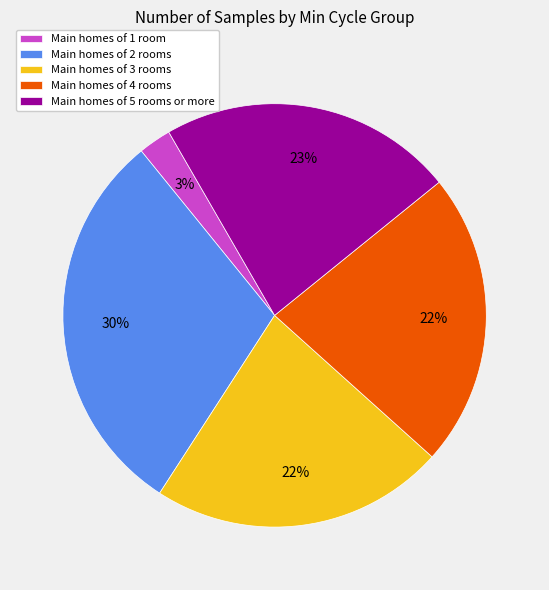

To the nearest percent, what portion does Main homes of 5 rooms or more represent?

23%